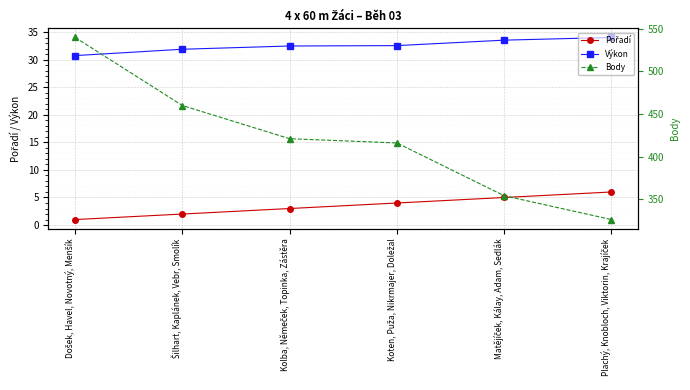

Is it true that Pořadí equals 2.0 at Šilhart, Kaplánek, Vebr, Smolík?

True